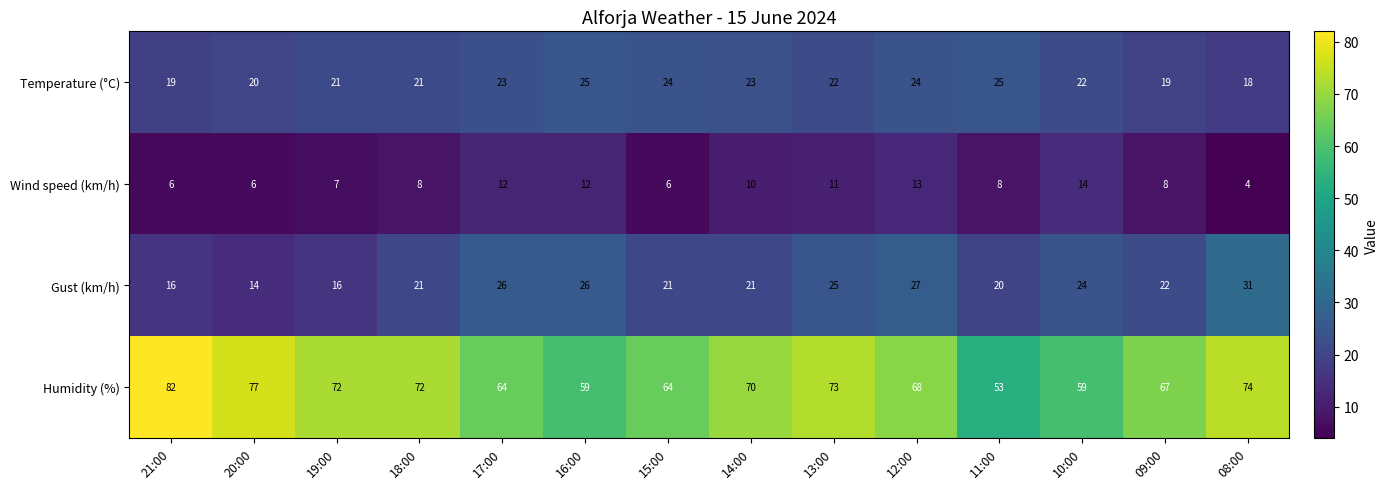

The Wind speed (km/h) series shows 11 at 09:00. True or false?

False